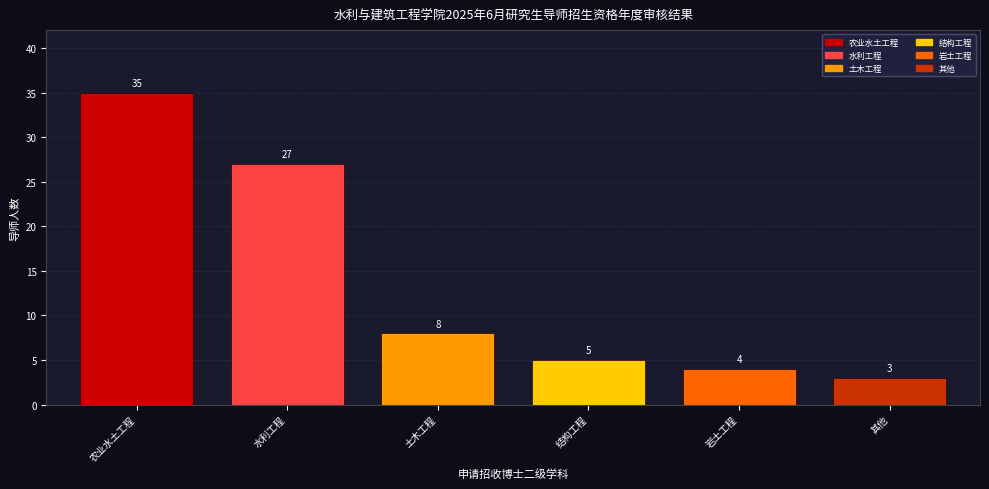

Reading left to right, list all the values displayed in this chart.

农业水土工程=35	水利工程=27	土木工程=8	结构工程=5	岩土工程=4	其他=3